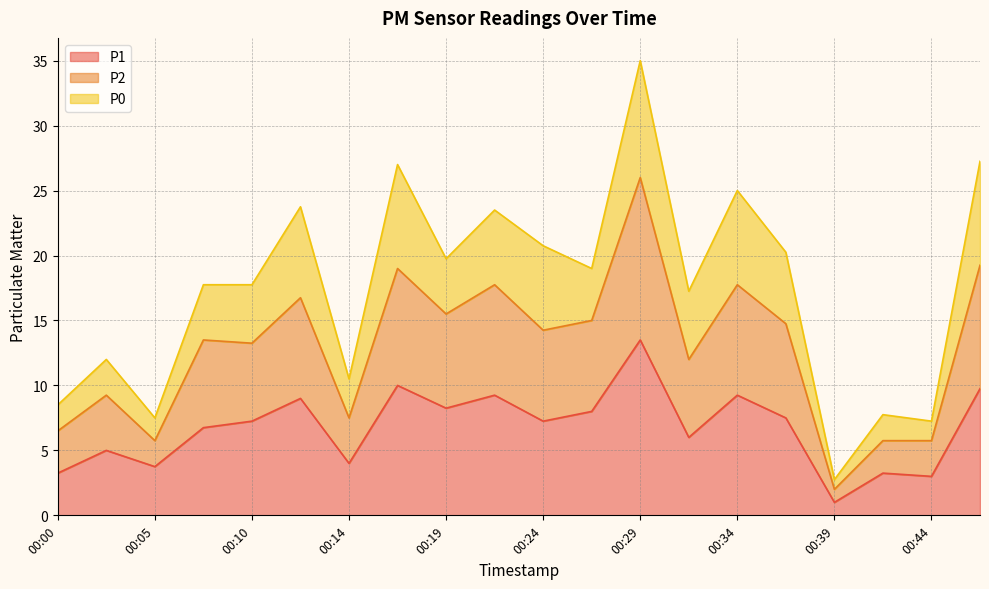

At which category is the sum across all series the highest?

00:29